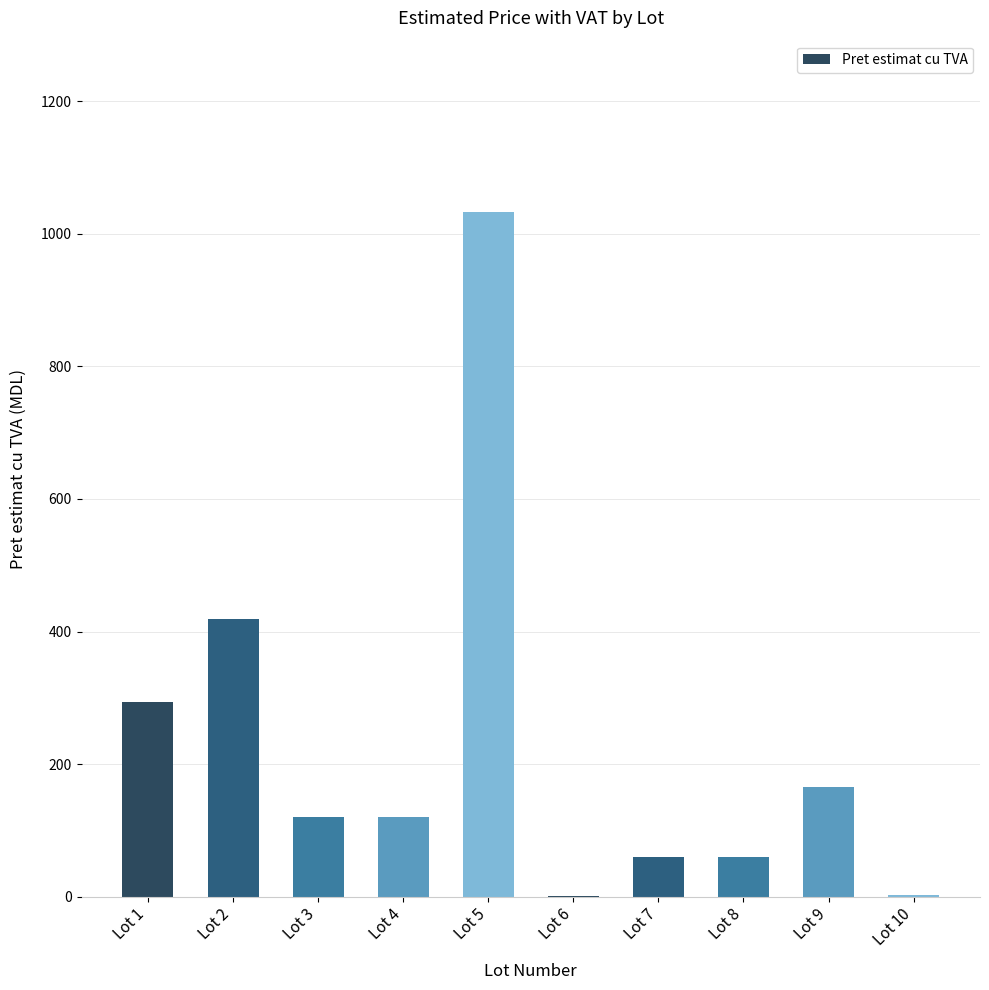

Is it true that the value at Lot 2 is 418.2?

True